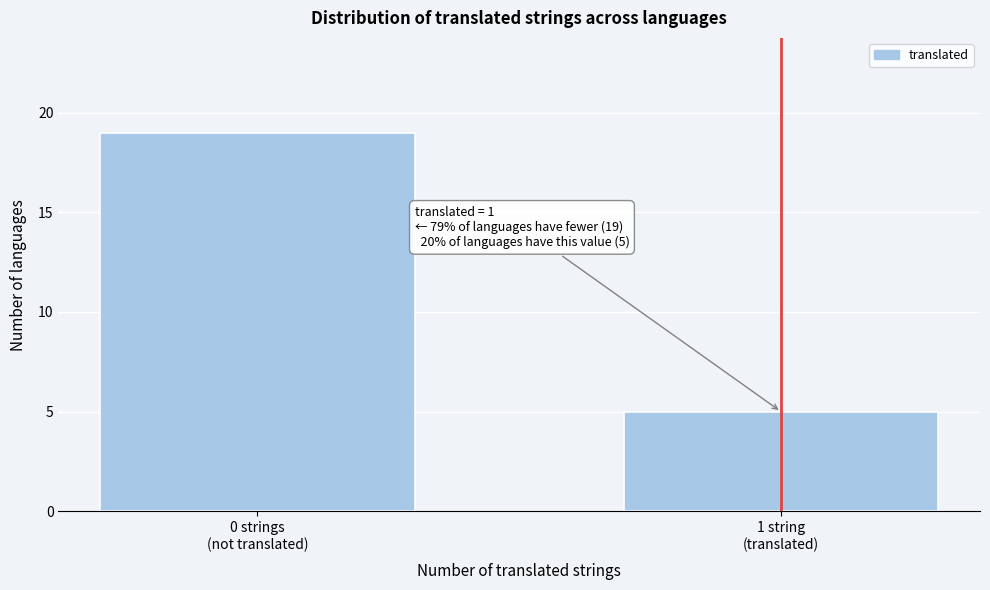

Reading right to left, list all the values displayed in this chart.

5	19